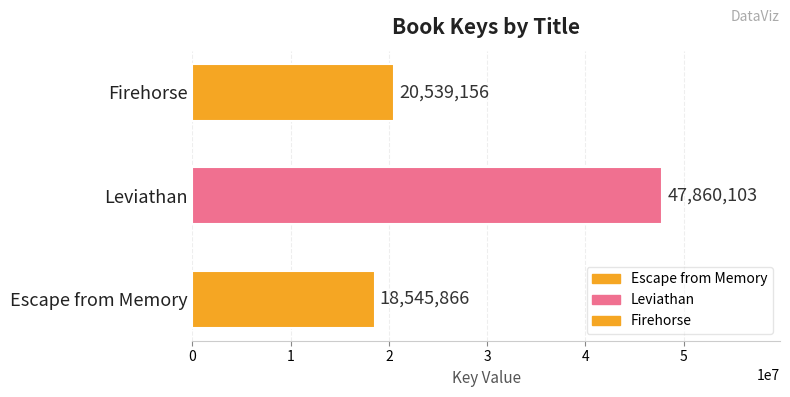

Rank the categories by value from highest to lowest.

Leviathan, Firehorse, Escape from Memory